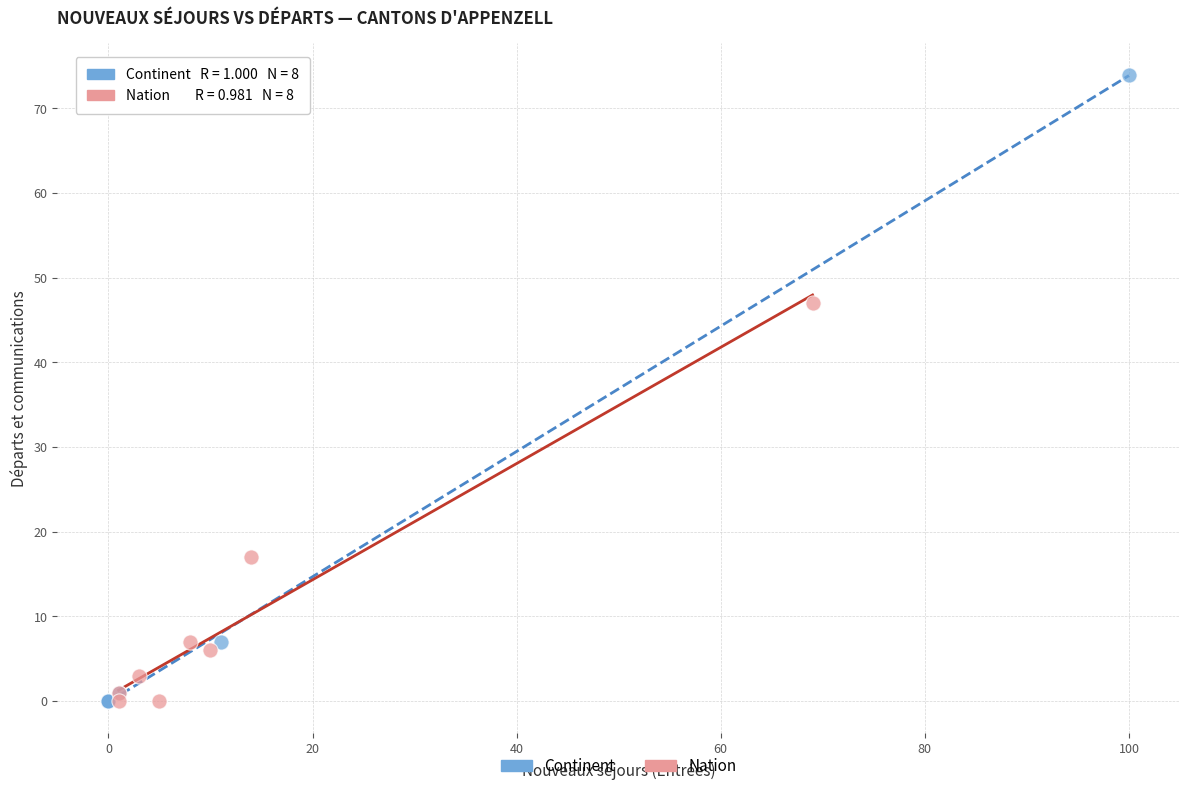

What are all the series names shown in the legend?

Continent, Nation